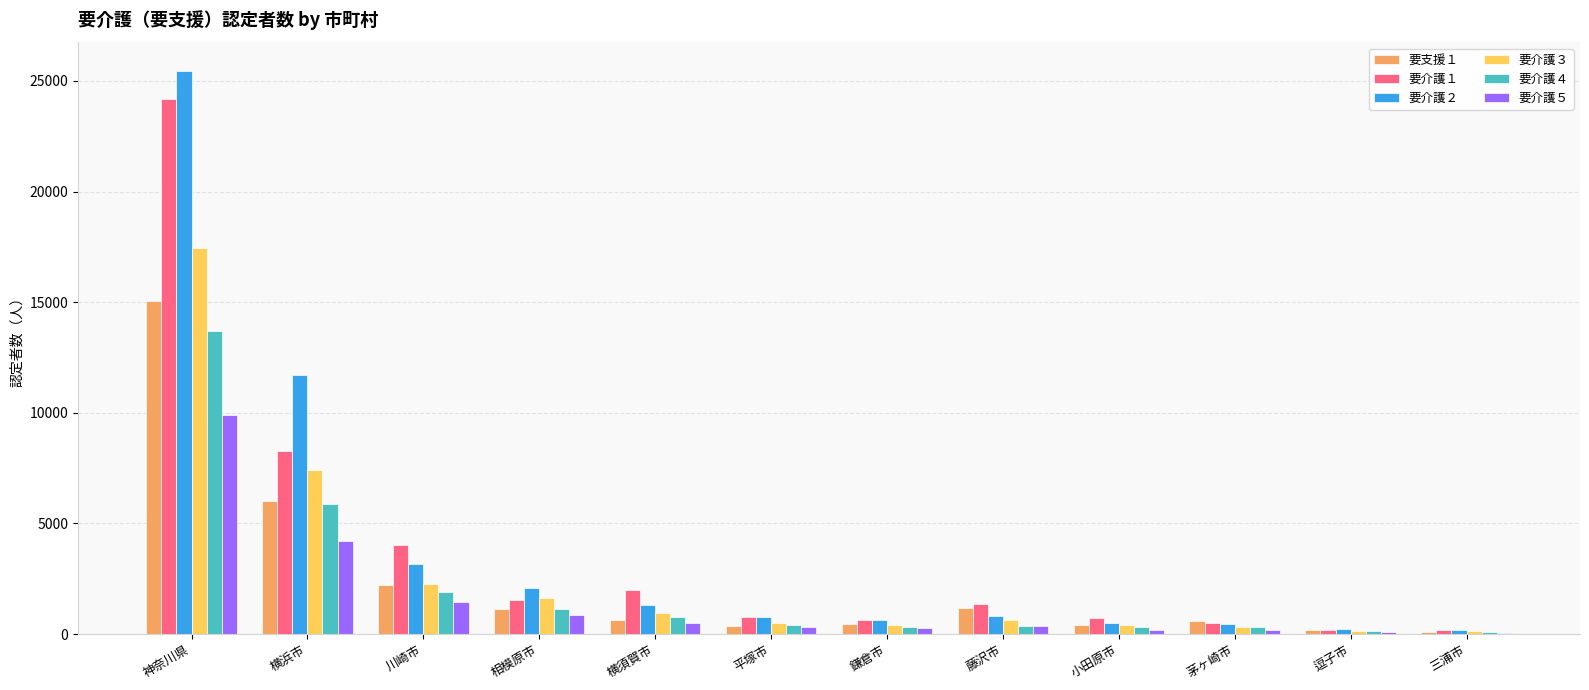

Which series has the largest total across all categories?

要介護２